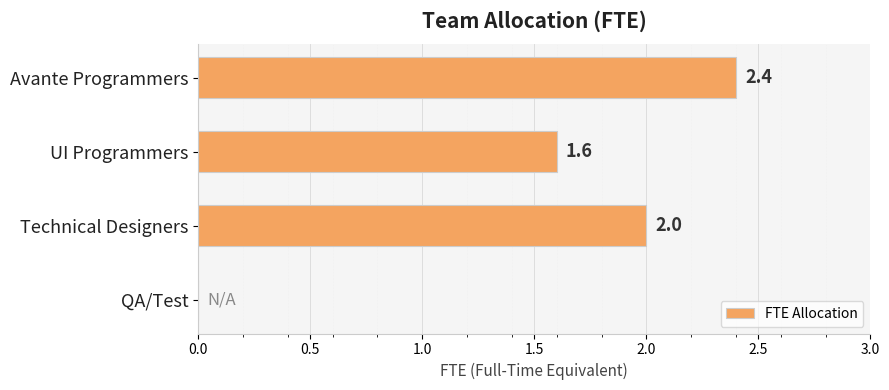

What is the ratio of the value at Technical Designers to the value at Avante Programmers?

0.8